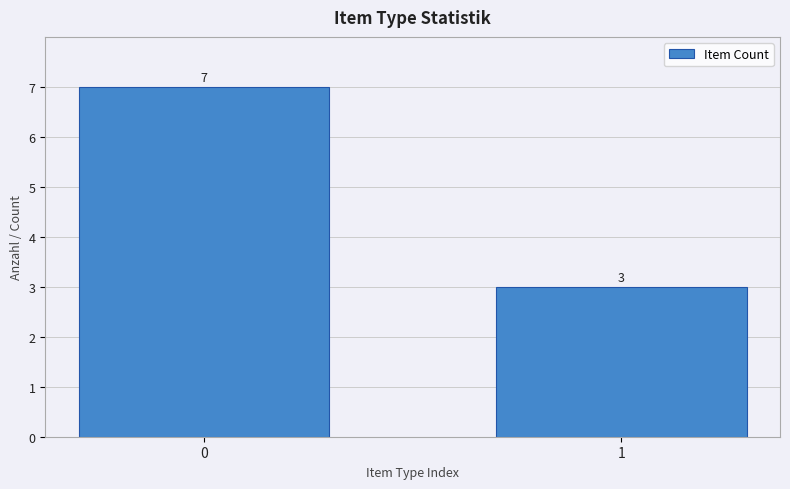

Which category has the lowest value across all series?

1